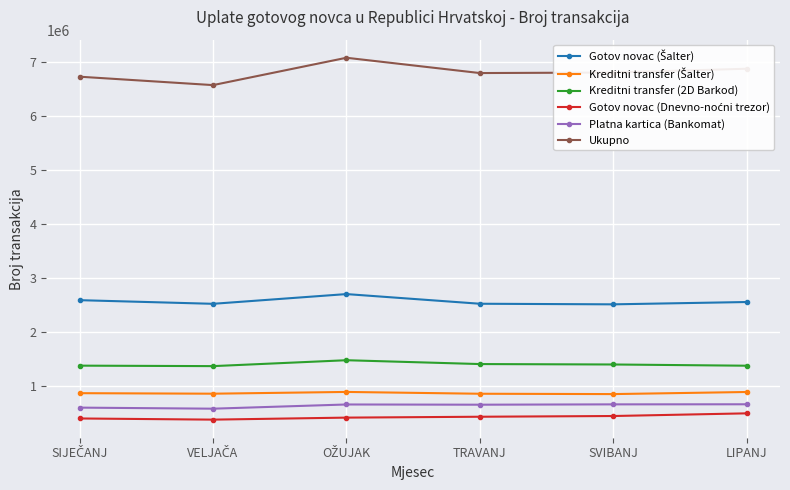

Which series has the widest spread of values?

Ukupno